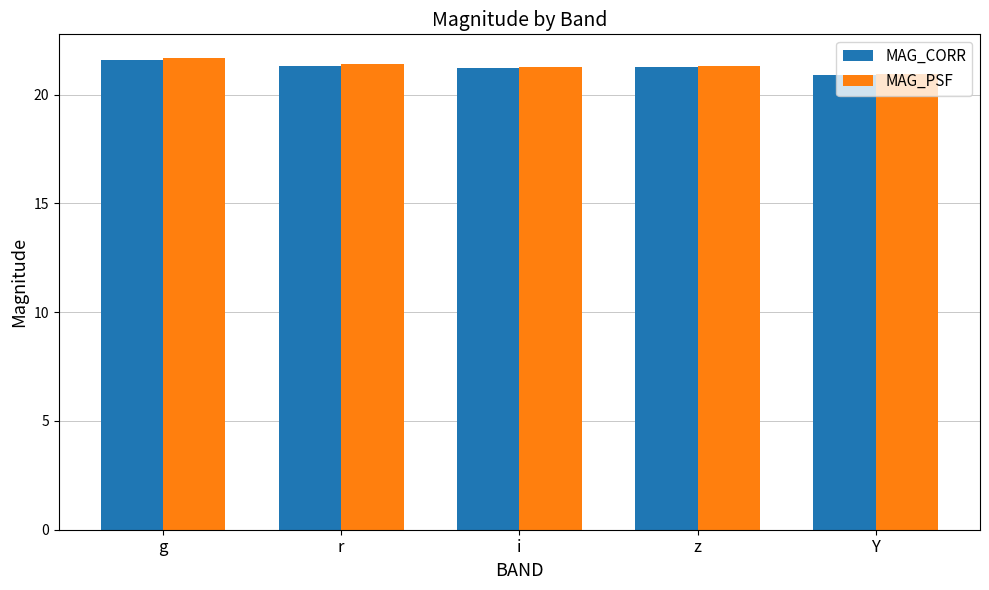

Count the MAG_CORR values in the range 21 to 22.

4